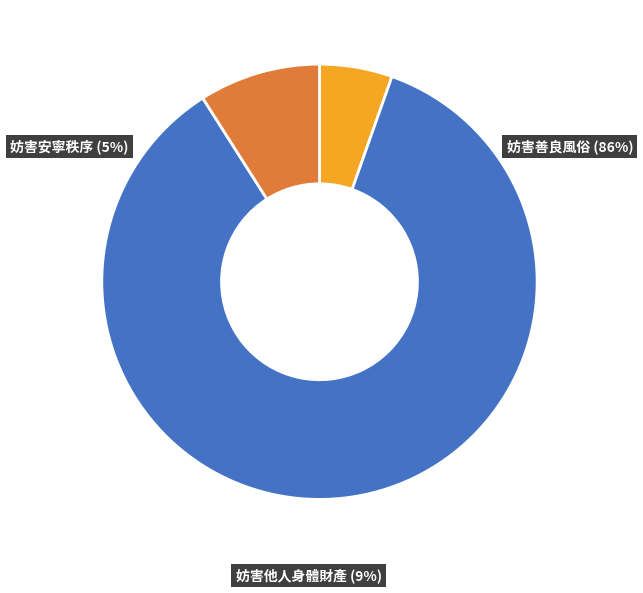

The 妨害安寧秩序 slice represents 5% of the pie. True or false?

True